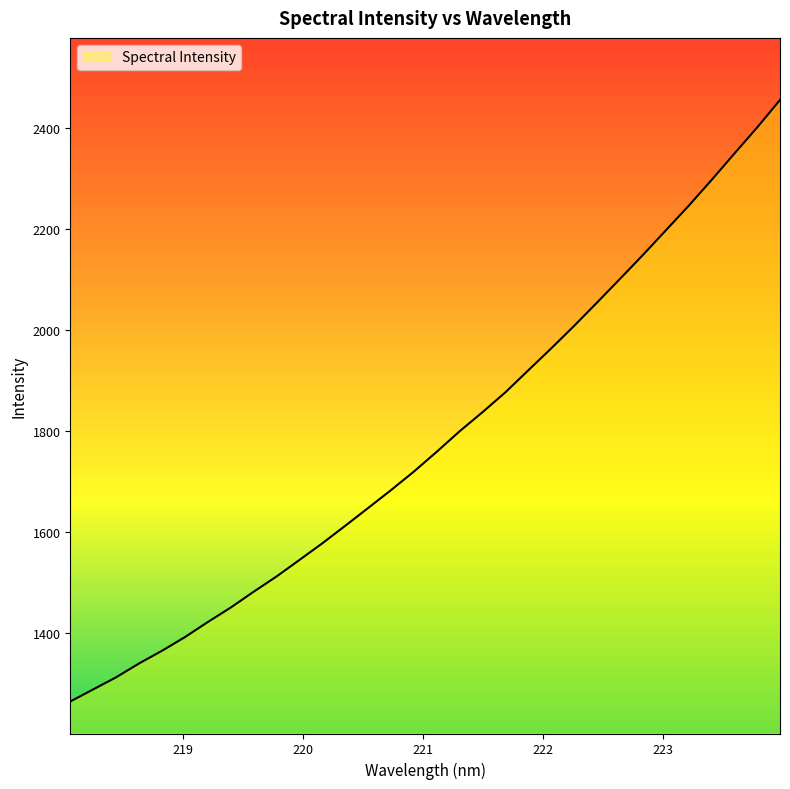

What is the maximum value shown in the chart?

2455.0